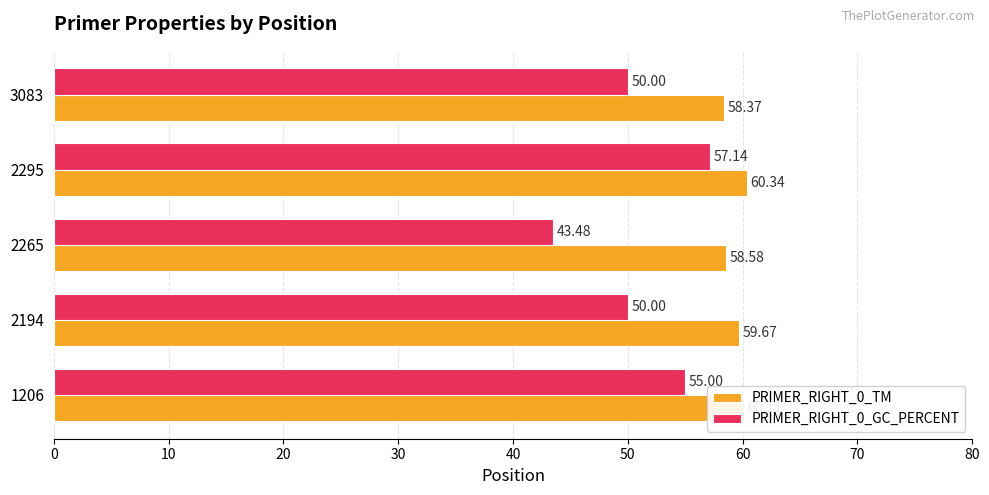

What is the difference between the maximum and second lowest values in the PRIMER_RIGHT_0_GC_PERCENT series?

7.1